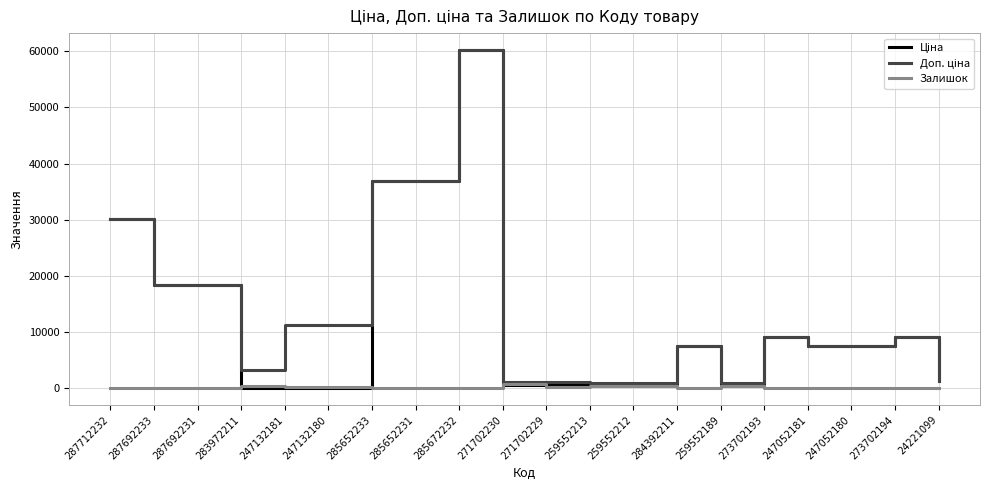

True or false: Залишок has a value of 0.0 at 287692233.

True